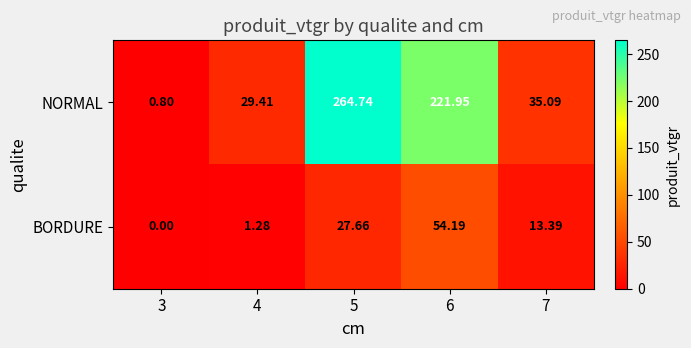

Is the value of NORMAL at 5 greater than the value of BORDURE at 6?

Yes